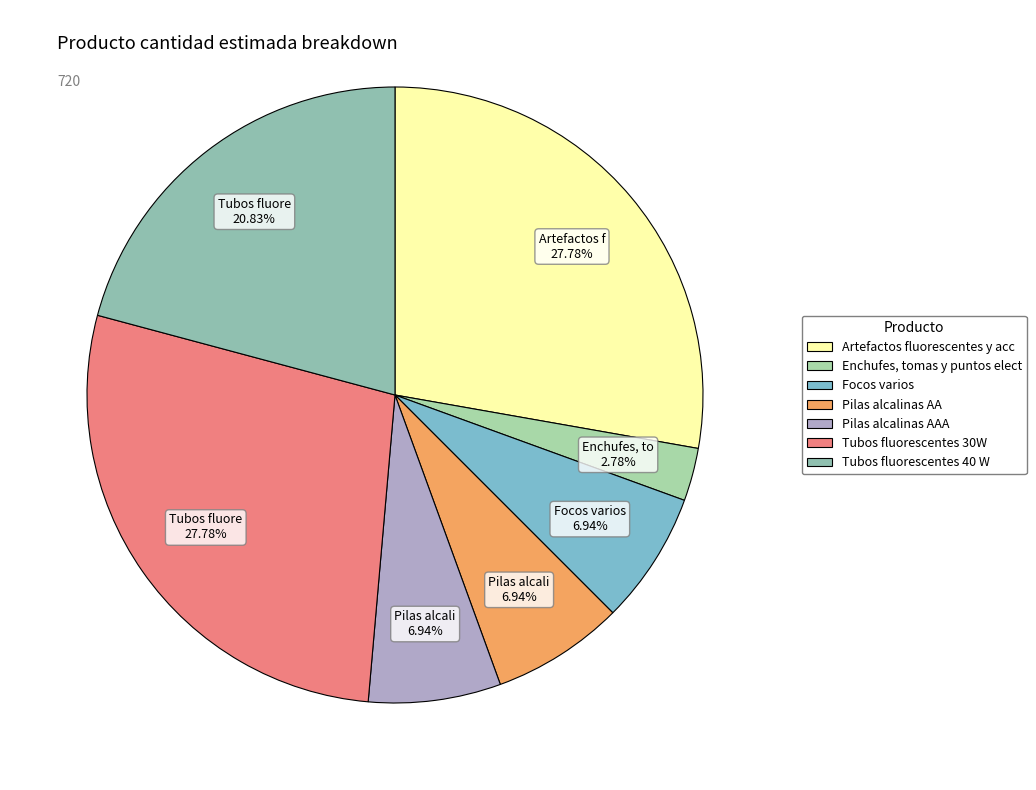

How many slices are in this pie chart?

7